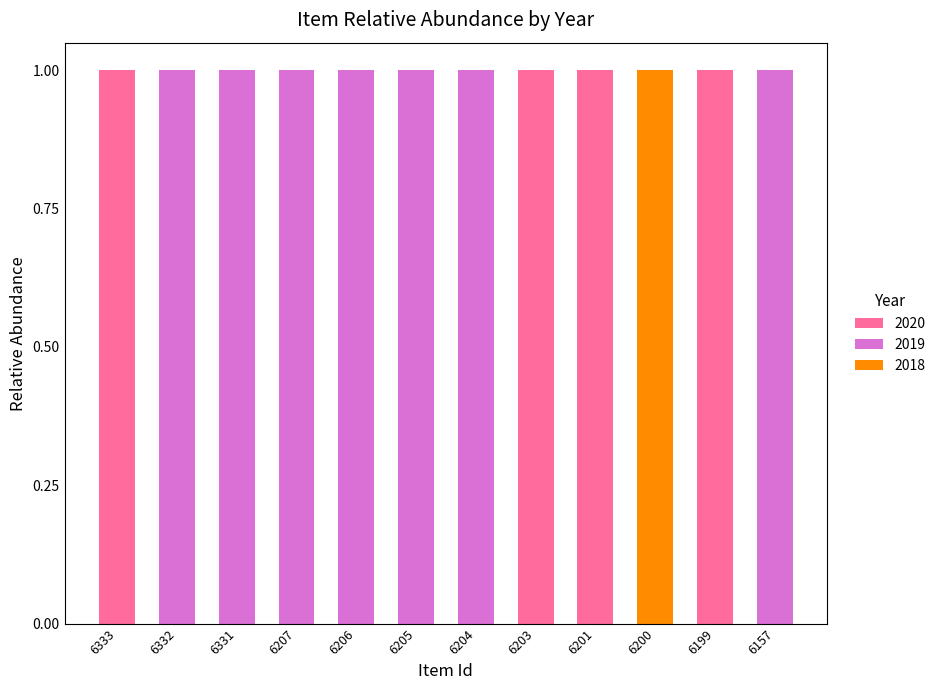

Rank the series at 6203 from highest to lowest value.

2020, 2019, 2018